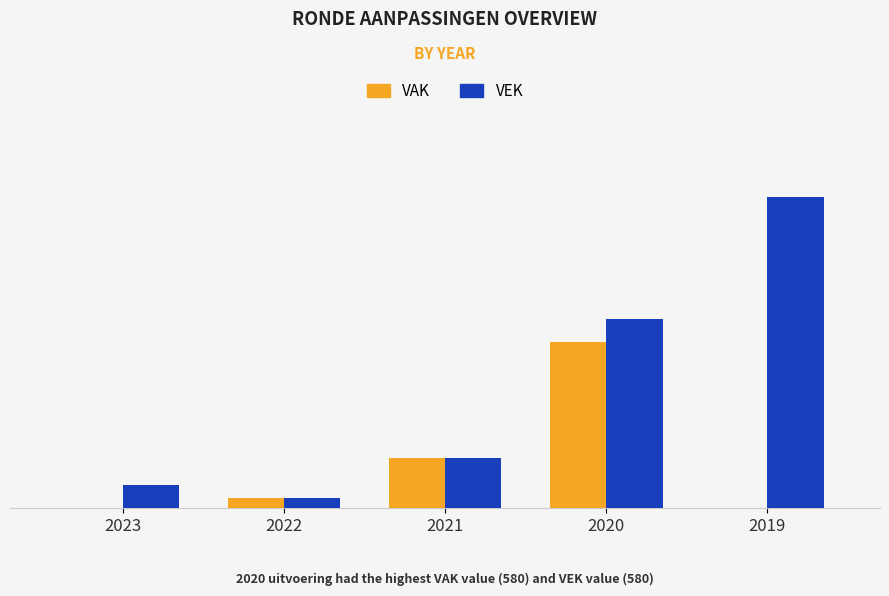

Which series has the largest range (max minus min)?

VEK